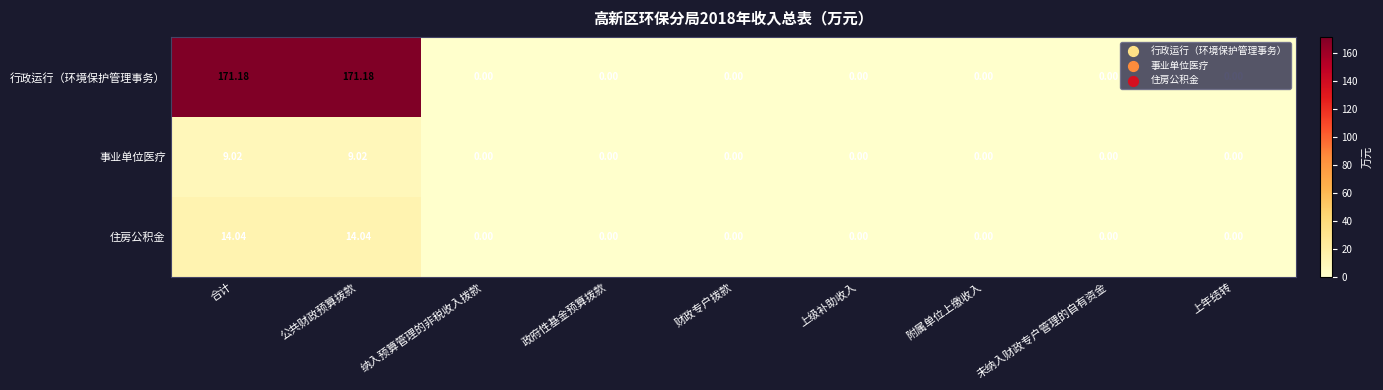

Rank the series by their maximum value, from lowest to highest.

事业单位医疗, 住房公积金, 行政运行（环境保护管理事务）